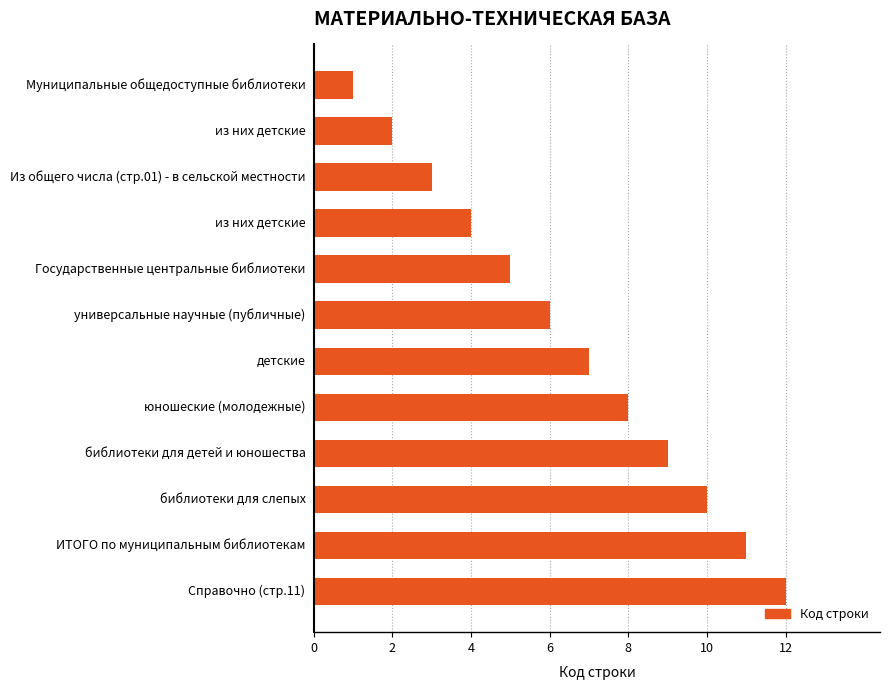

How many values are below 7?

6